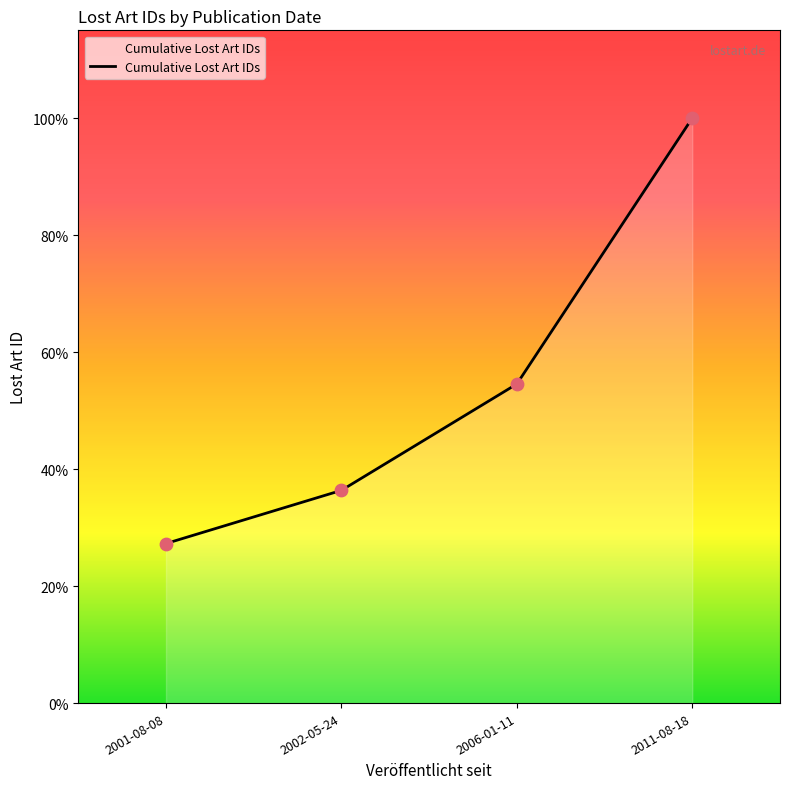

What is the ratio of the value at 2006-01-11 to the value at 2002-05-24?

1.5